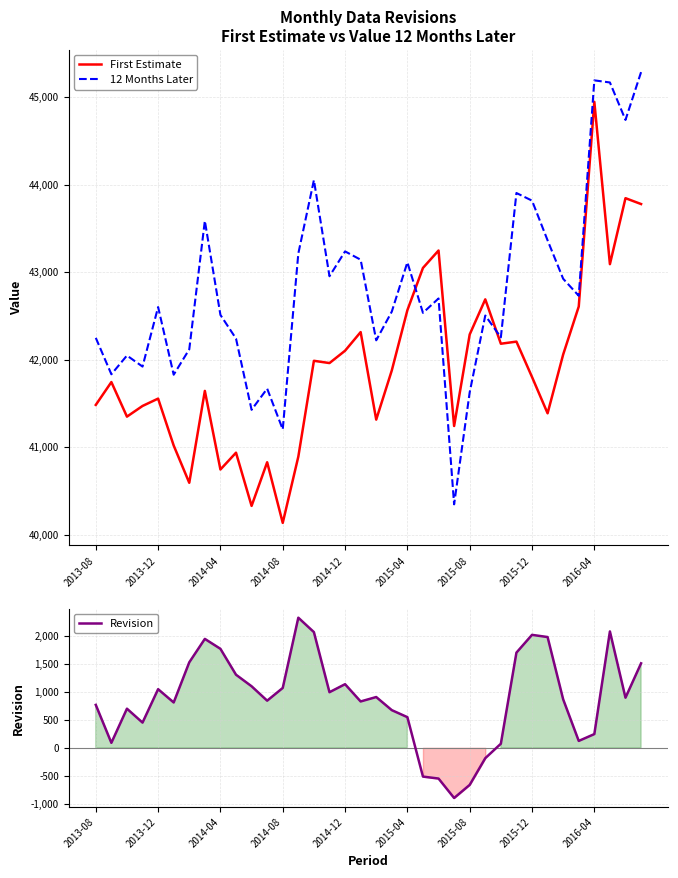

What is the difference between the maximum and minimum values in the First Estimate series?

4811